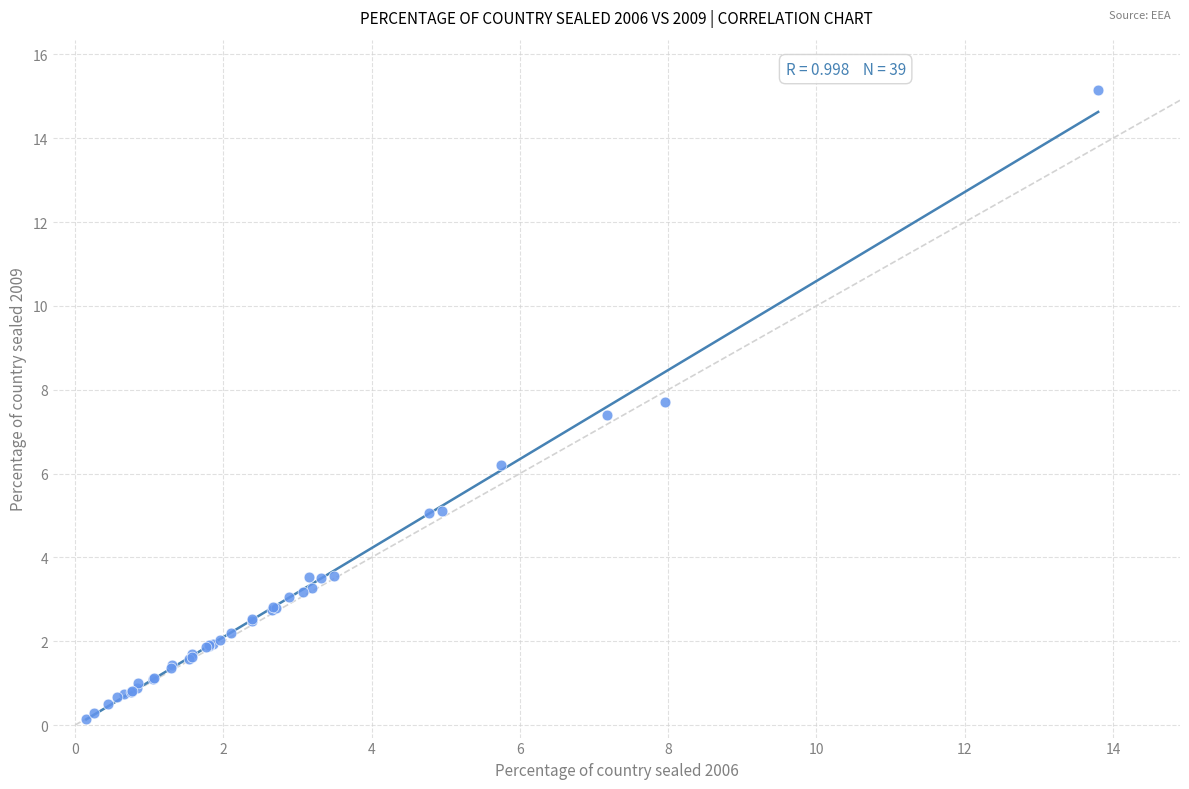

What Y value in the scatter plot is closest to 7?

7.4